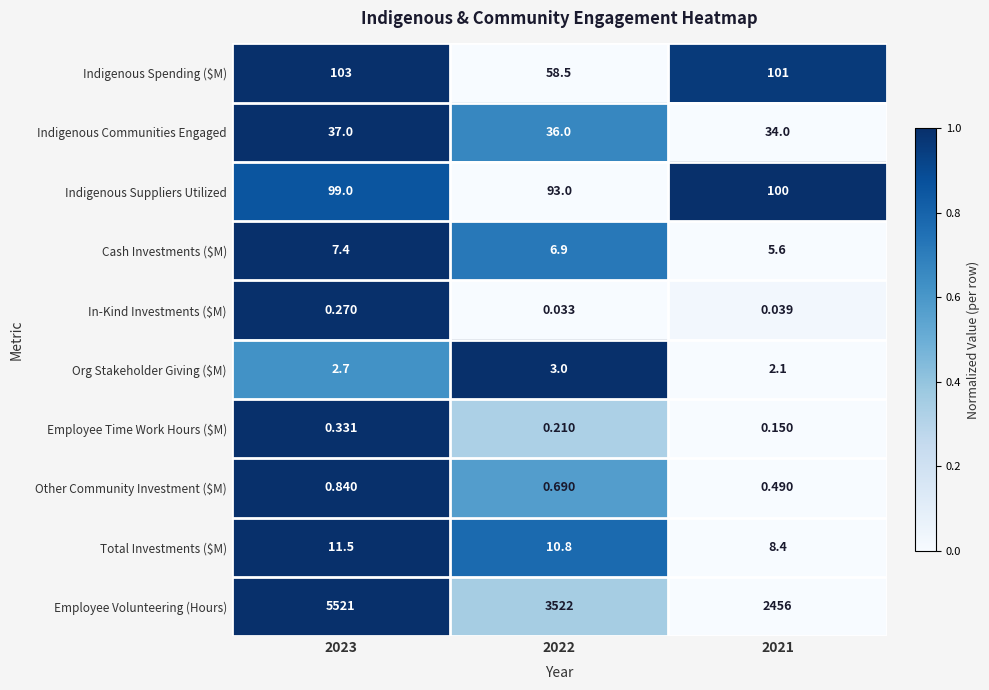

Which series has the largest total across all categories?

Employee Volunteering (Hours)